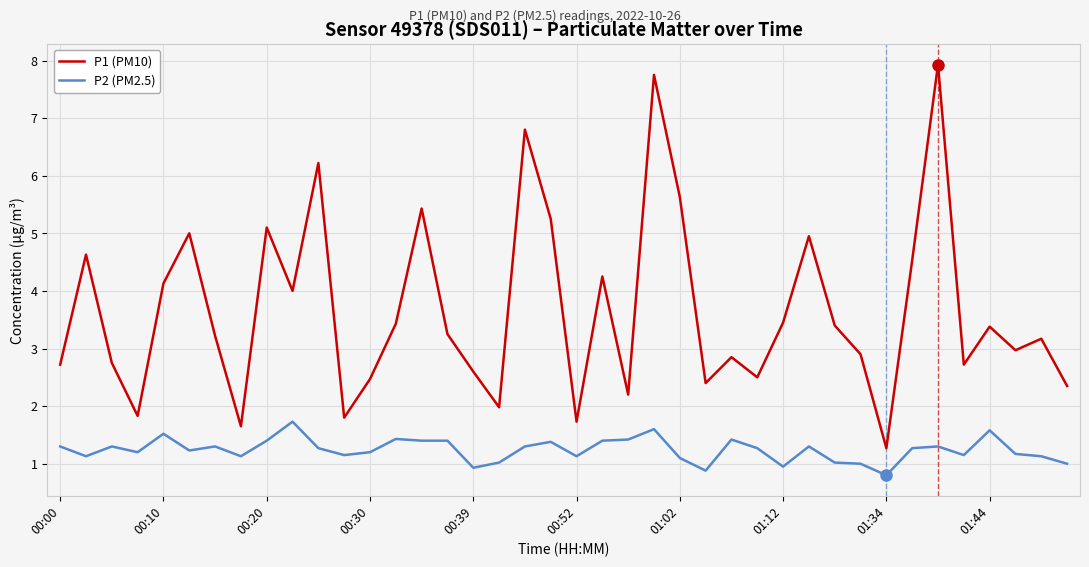

List the series in order of their peak value, lowest first.

P2 (PM2.5), P1 (PM10)